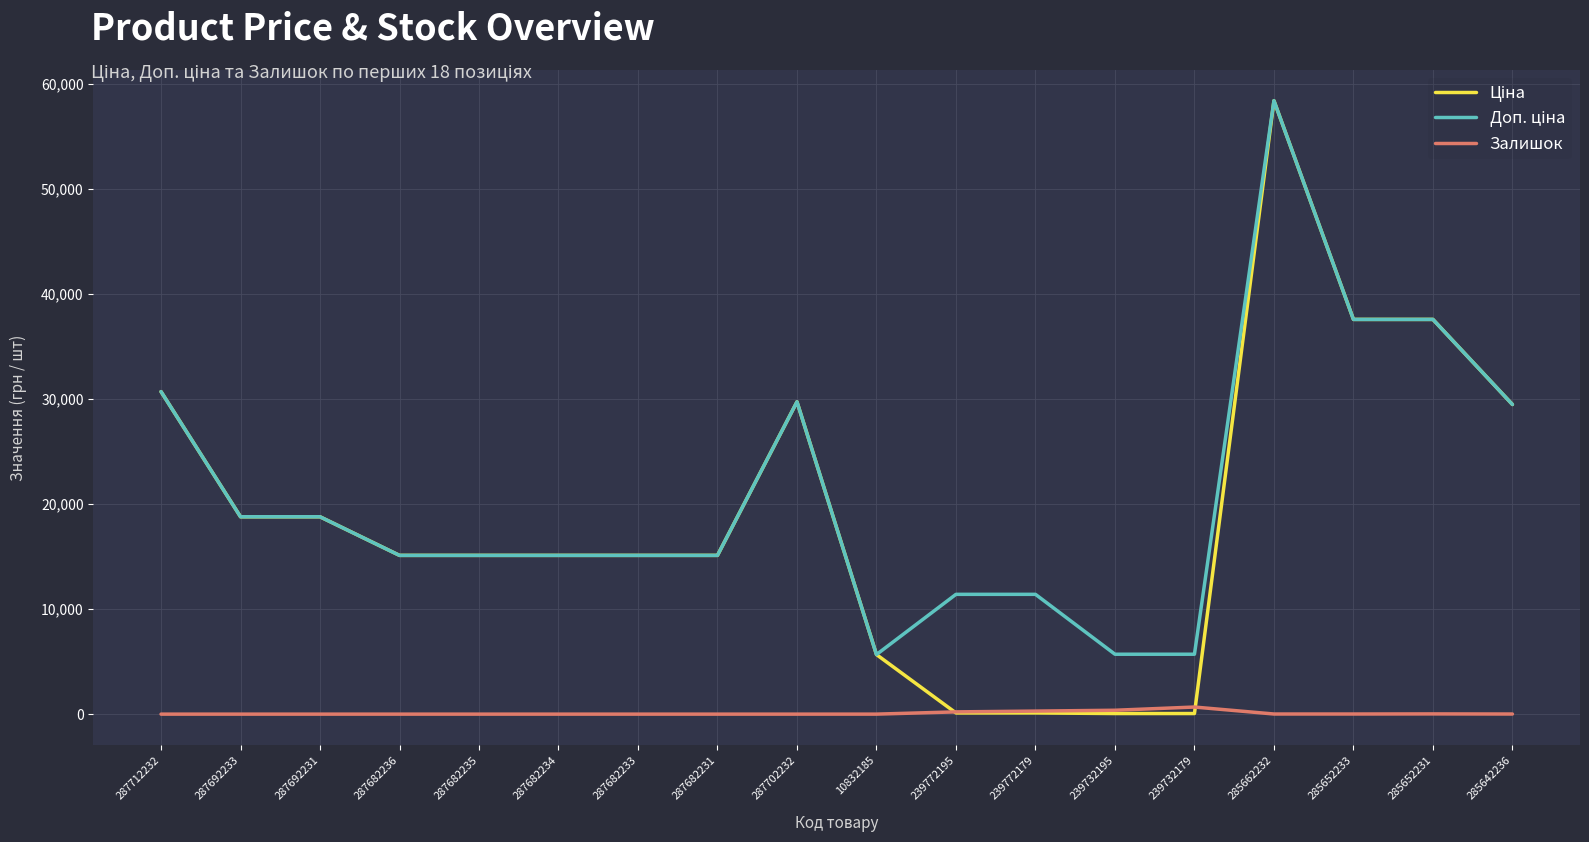

At which category is the sum across all series the highest?

285662232